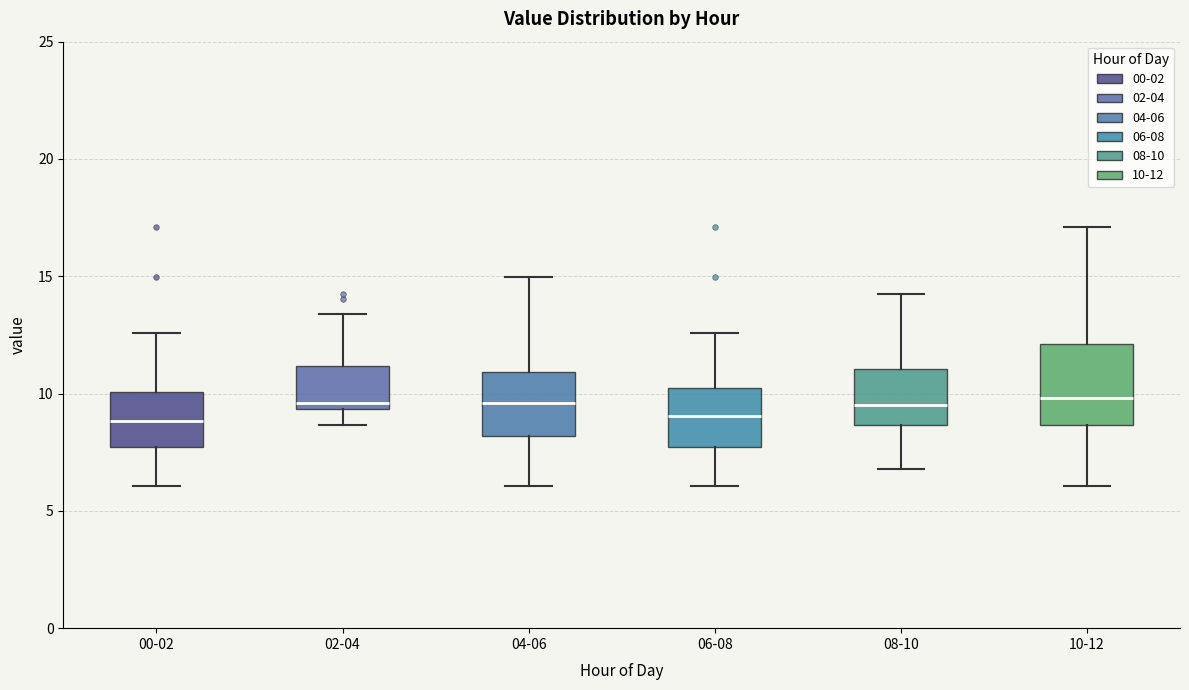

Reading left to right, transcribe this box plot: for each box, give where its median line is, the range the box spans, and where its two whiskers end, as read against the y-axis. The values are not printed on the chart, so give them approximately, as read against the axis.

00-02: median 9.0, box 7.5 to 10.0, whiskers 6.0 to 12.5
02-04: median 9.5 (just above the box's lower edge), box 9.5 to 11.0, whiskers 8.5 to 13.5
04-06: median 9.5, box 8.0 to 11.0, whiskers 6.0 to 15.0
06-08: median 9.0, box 7.5 to 10.5, whiskers 6.0 to 12.5
08-10: median 9.5, box 8.5 to 11.0, whiskers 7.0 to 14.0
10-12: median 10.0, box 8.5 to 12.0, whiskers 6.0 to 17.0